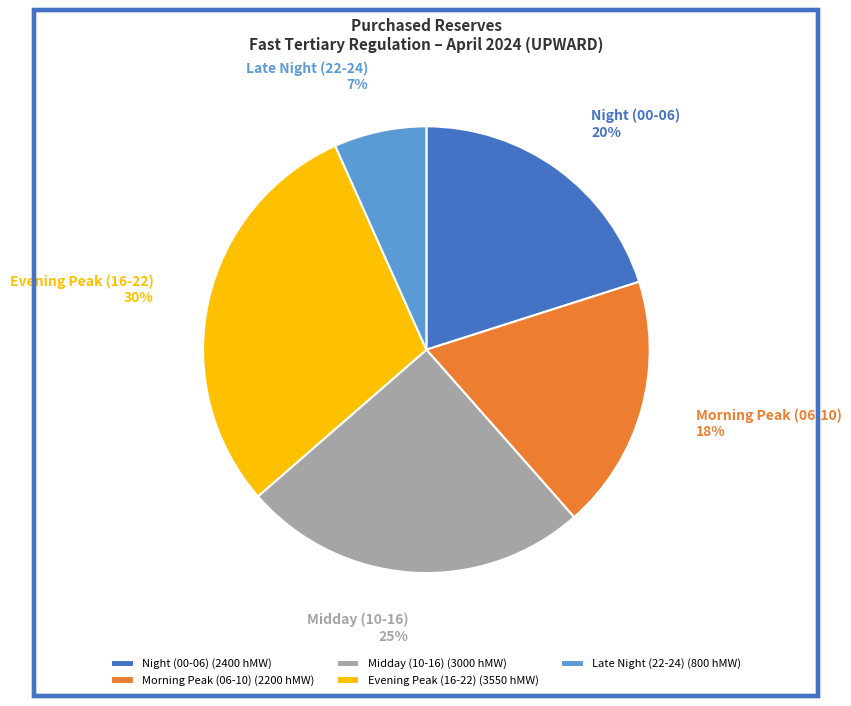

Combined, do Late Night (22-24) and Morning Peak (06-10) account for over 50%?

No